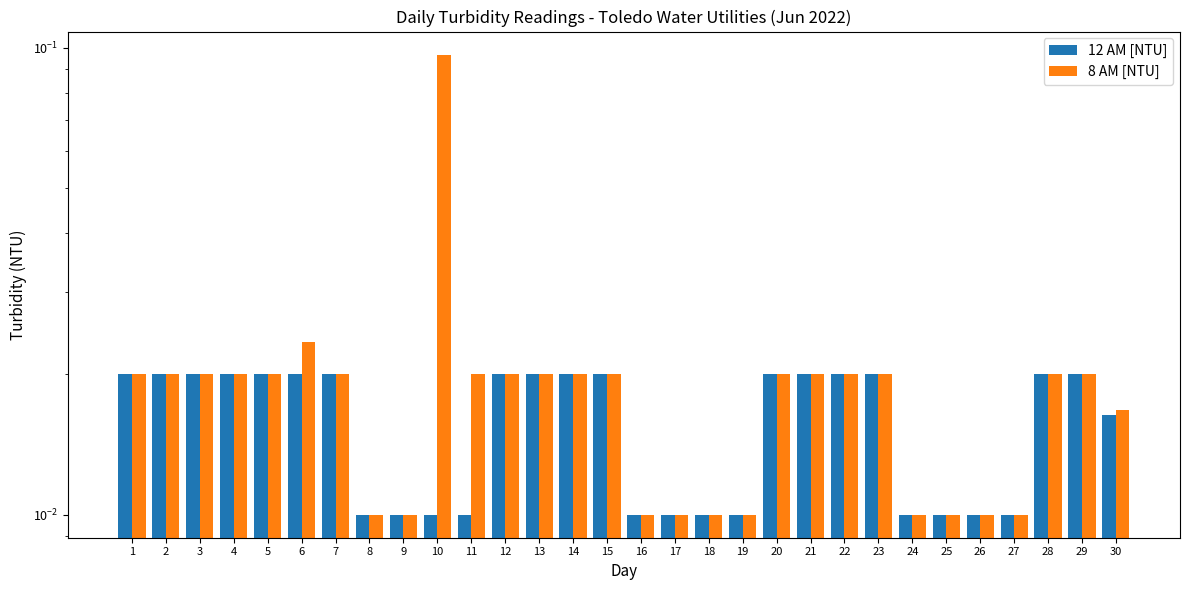

What are all the series names shown in the legend?

12 AM [NTU], 8 AM [NTU]